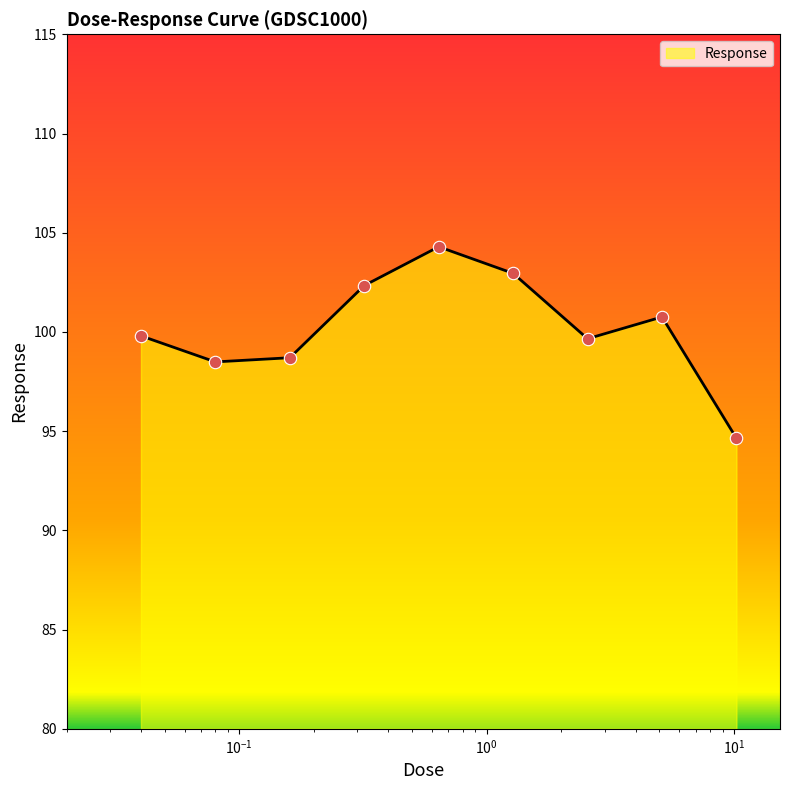

What is the difference between the maximum and minimum values?

9.7